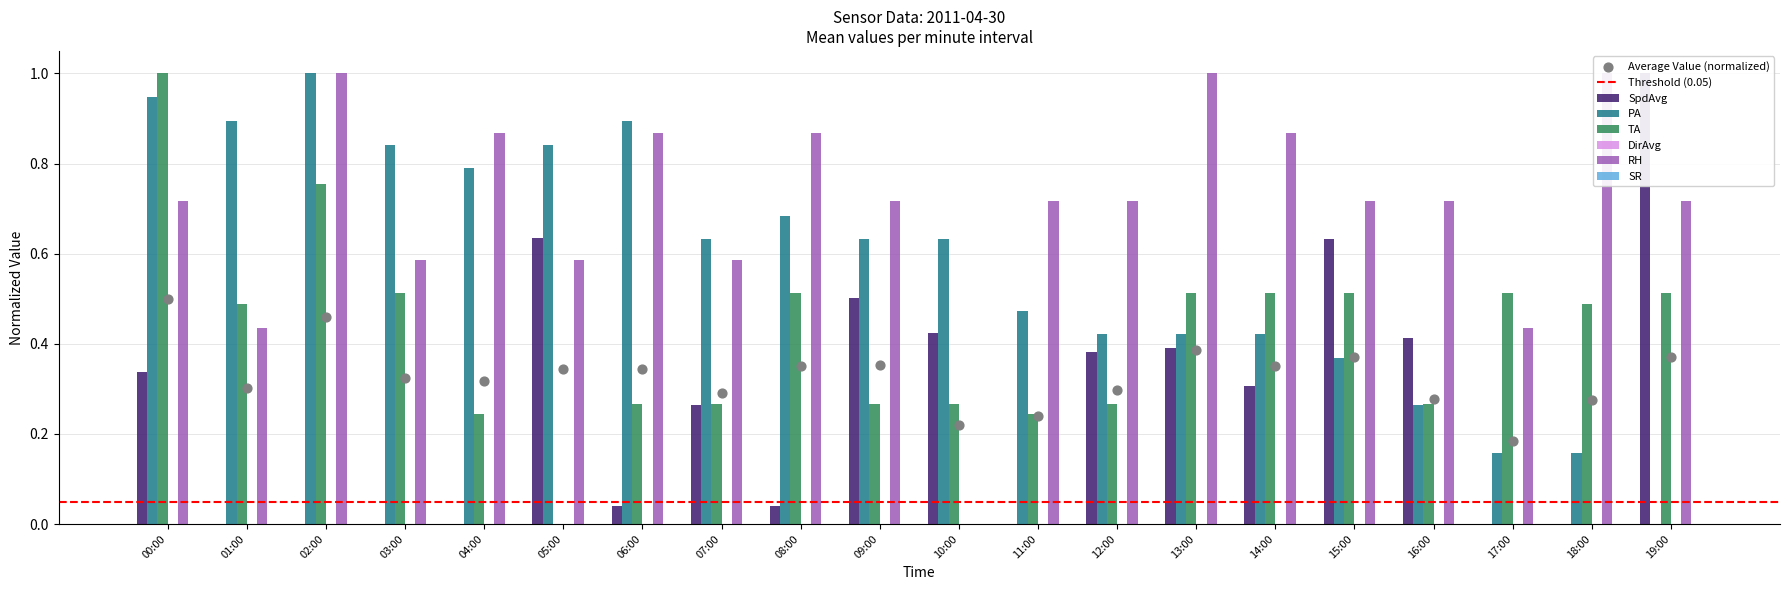

Which series has the largest total across all categories?

RH